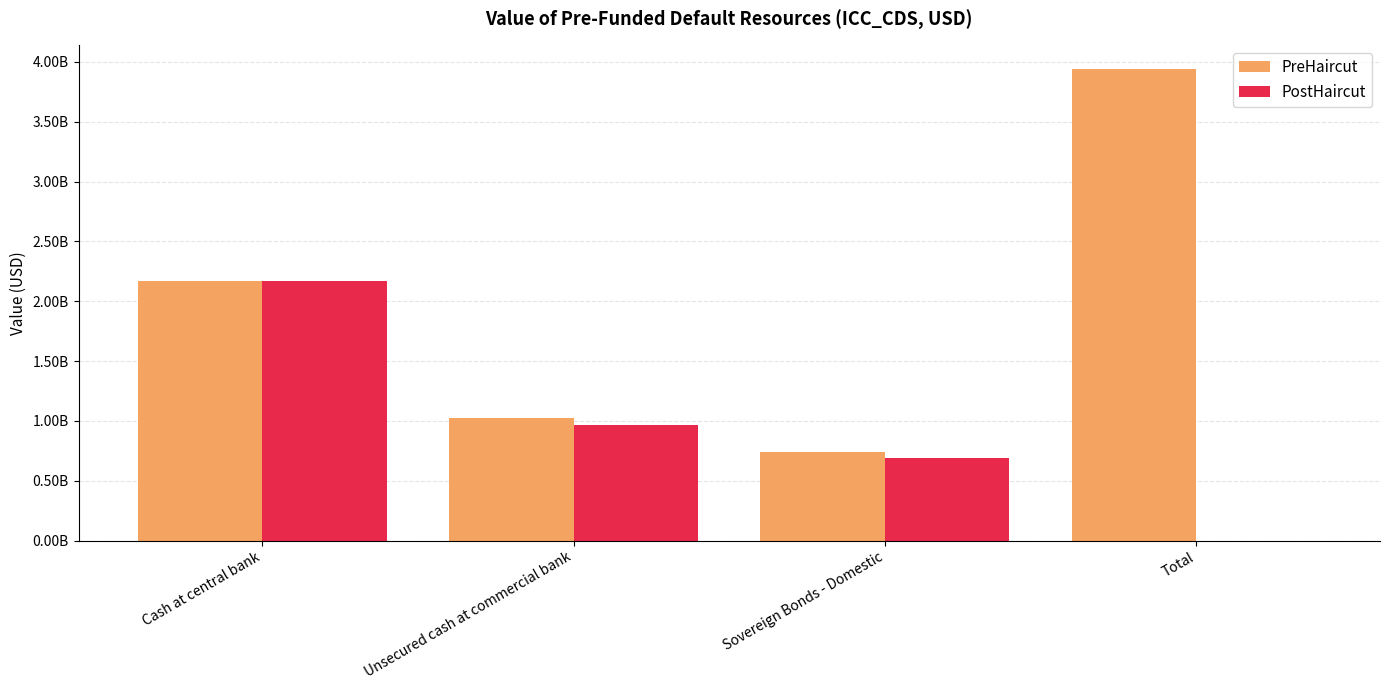

Does the chart contain stacked bars?

No